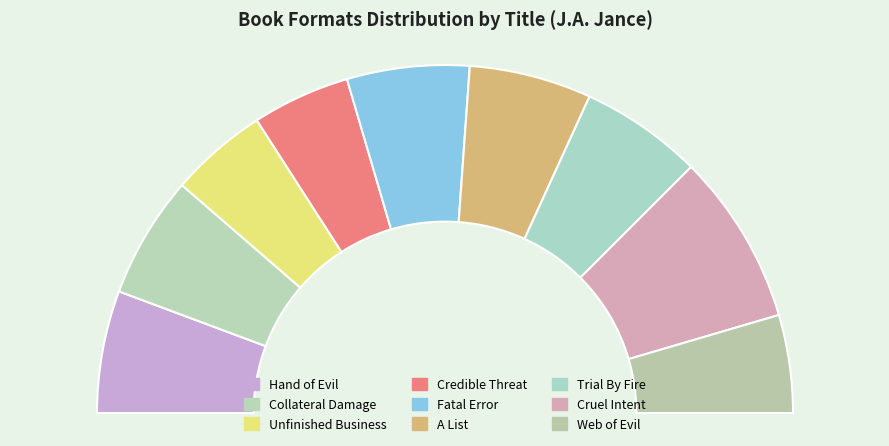

To the nearest percent, what is the difference between the Fatal Error and Credible Threat slice percentages?

2%